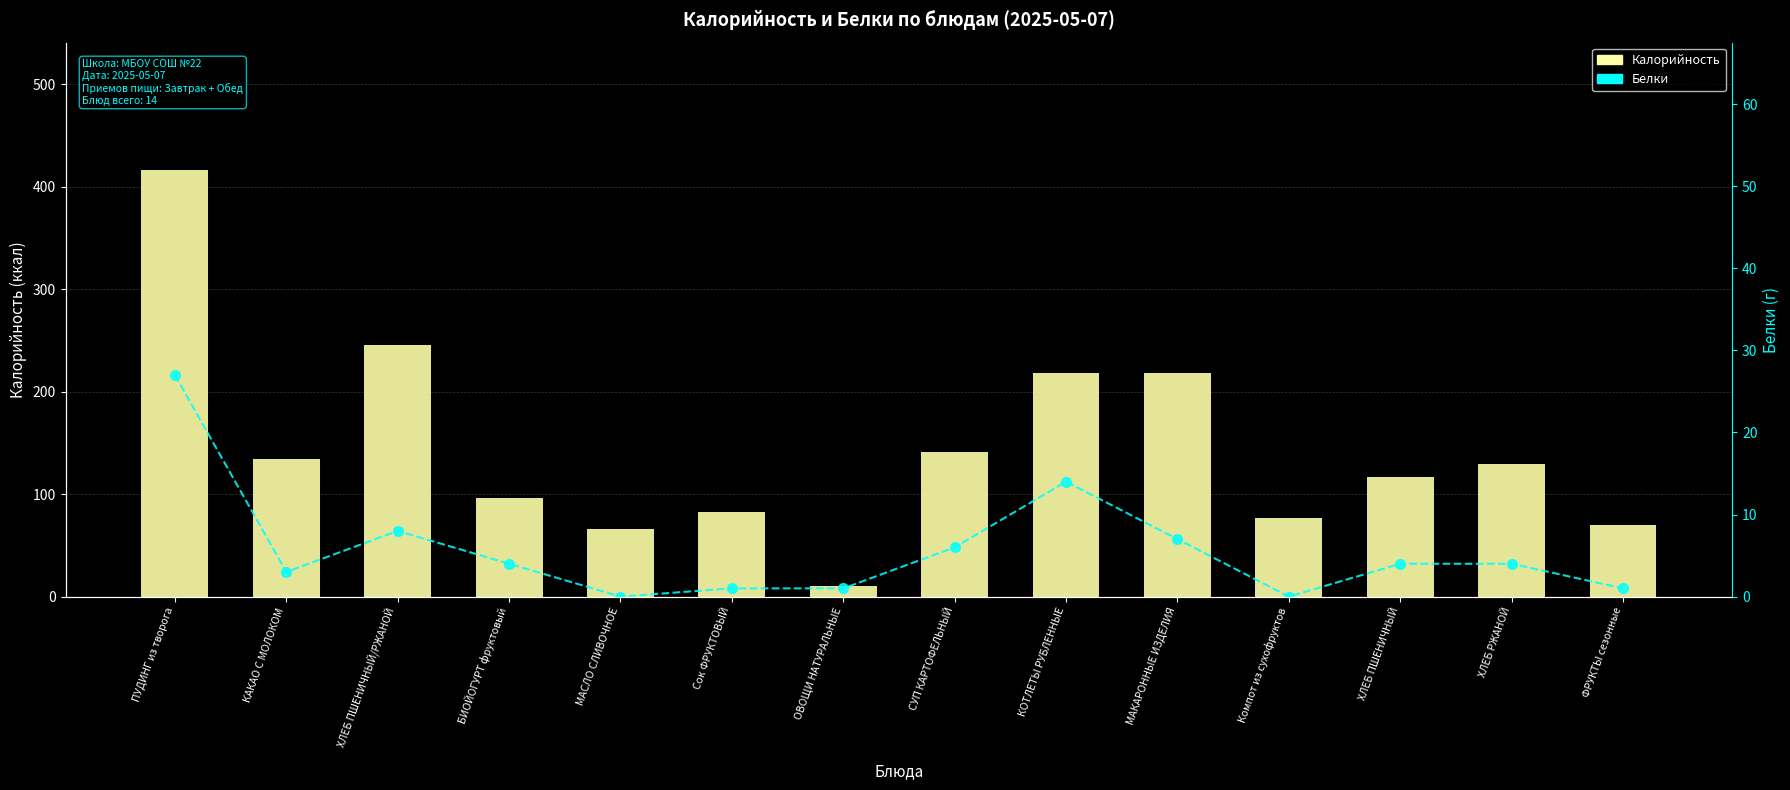

Read the Калорийность value at ПУДИНГ из творога.

416